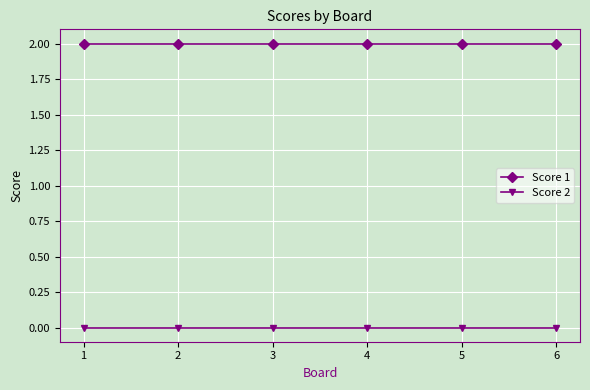

True or false: Score 1 has more than 2 points higher than both neighbors.

False